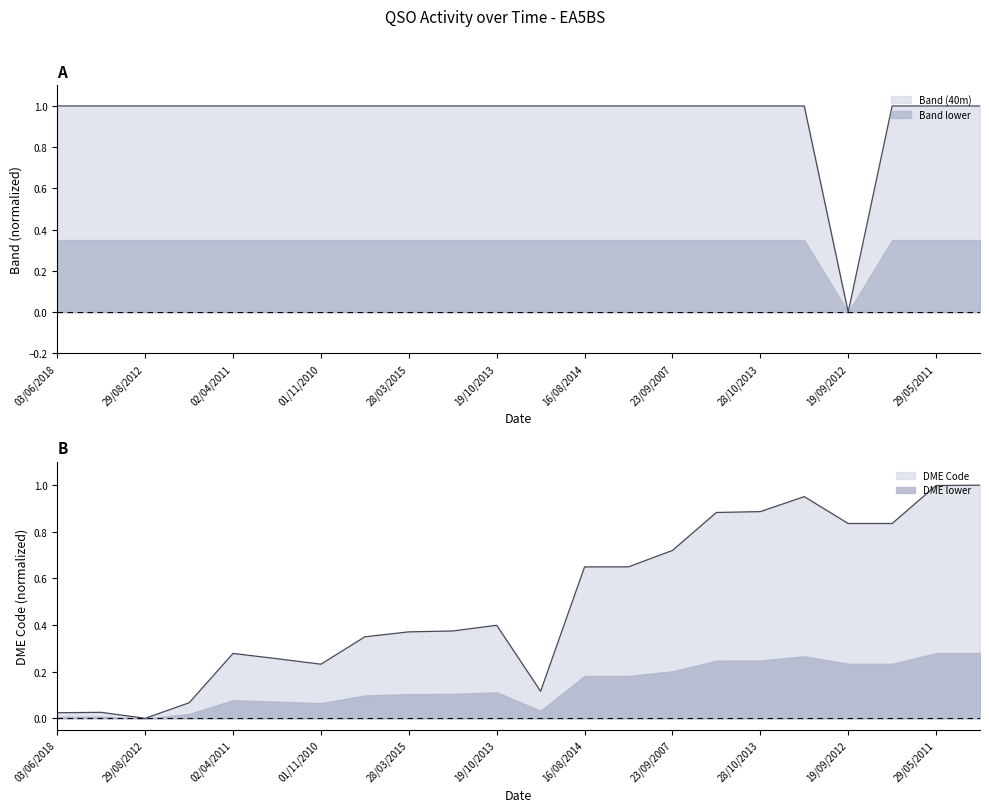

Rank the series at 16/08/2014 from lowest to highest value.

DME Code, Band (40m)